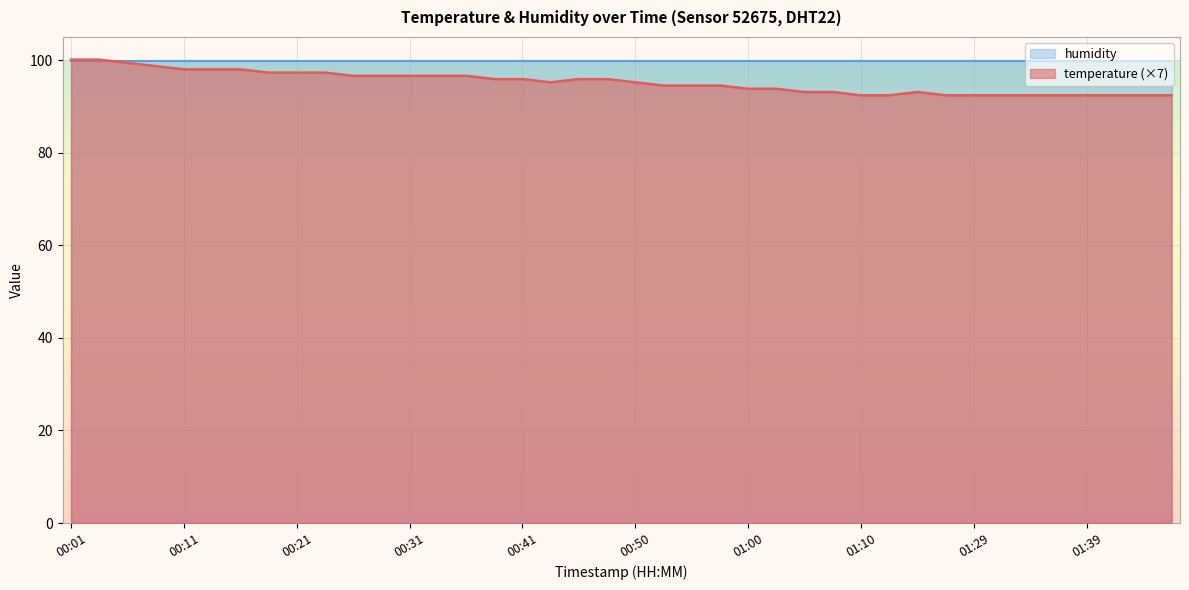

Reading left to right, what are all the values shown in this chart?

00:01=100.1	00:04=100.1	00:06=99.4	00:09=98.7	00:11=98.0	00:14=98.0	00:16=98.0	00:19=97.3	00:21=97.3	00:24=97.3	00:26=96.6	00:28=96.6	00:31=96.6	00:33=96.6	00:36=96.6	00:38=95.9	00:41=95.9	00:43=95.2	00:45=95.9	00:48=95.9	00:50=95.2	00:53=94.5	00:55=94.5	00:58=94.5	01:00=93.8	01:03=93.8	01:05=93.1	01:07=93.1	01:10=92.4	01:13=92.4	01:18=93.1	01:21=92.4	01:29=92.4	01:32=92.4	01:34=92.4	01:37=92.4	01:39=92.4	01:42=92.4	01:44=92.4	01:46=92.4